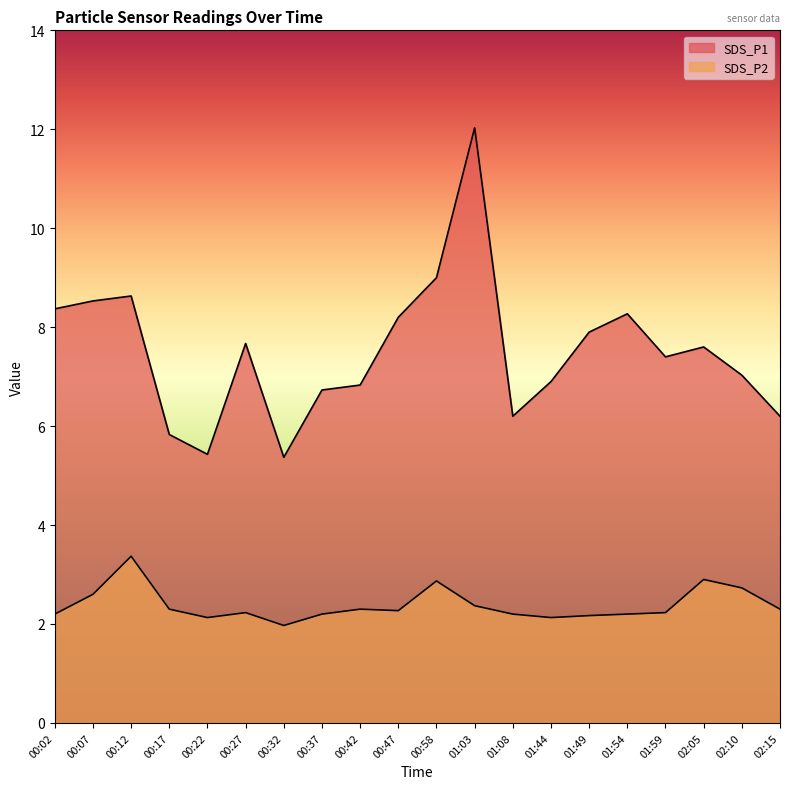

What is the value of the SDS_P2 point at the 19th from the left?

2.7